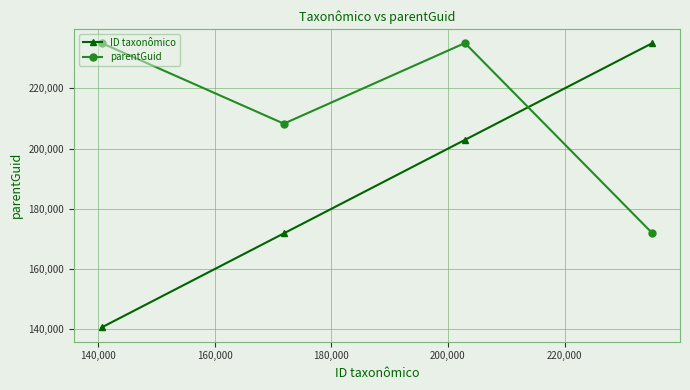

What is the difference between the maximum and second lowest values in the ID taxonômico series?

63192